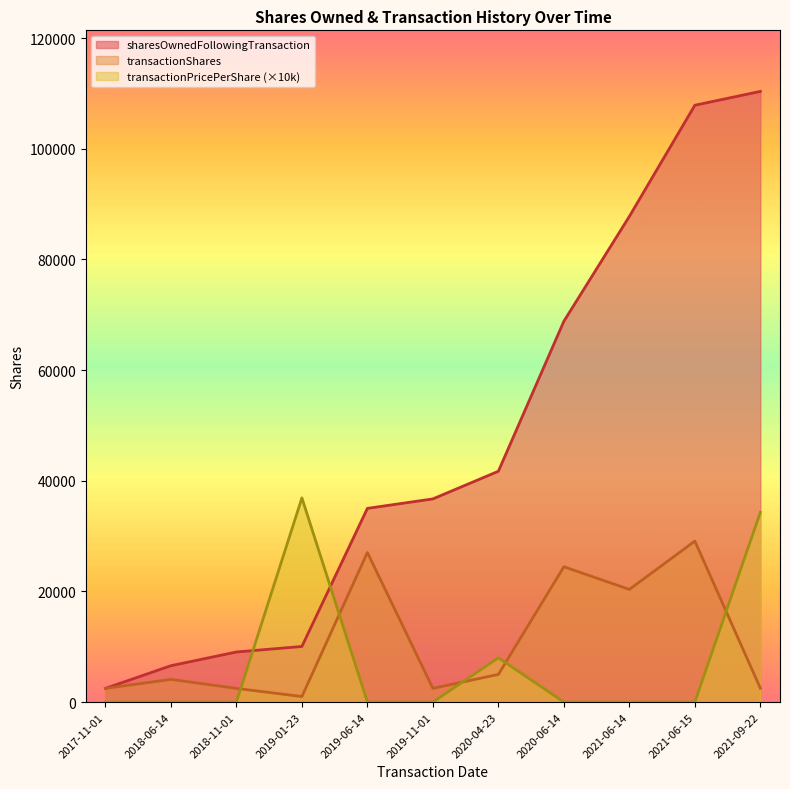

Where is the first local maximum for transactionShares?

2018-06-14